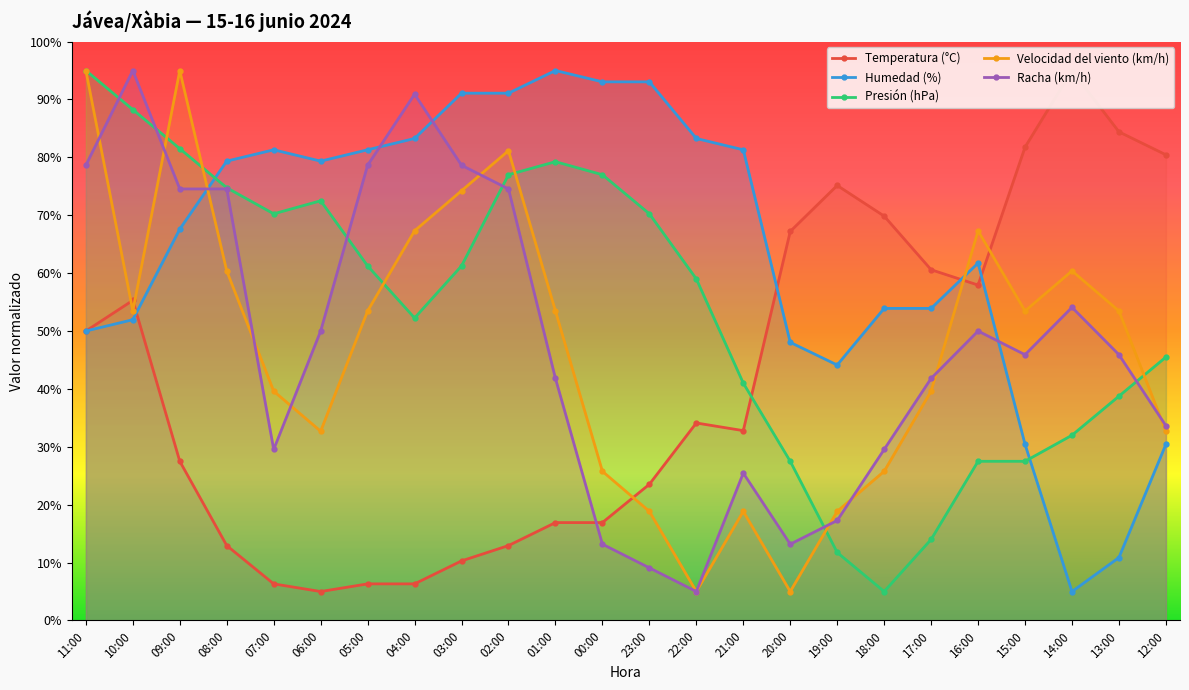

What is the total value across all series at 09:00?

346.2